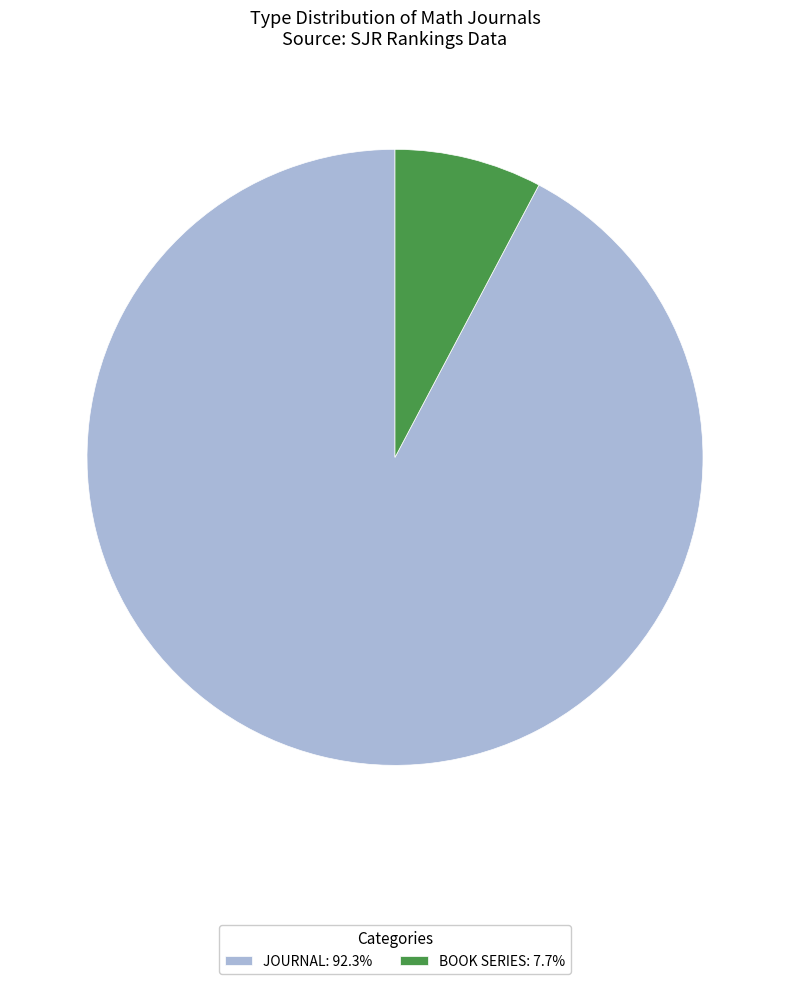

Does JOURNAL: 92.3% represent more than half of the total?

Yes